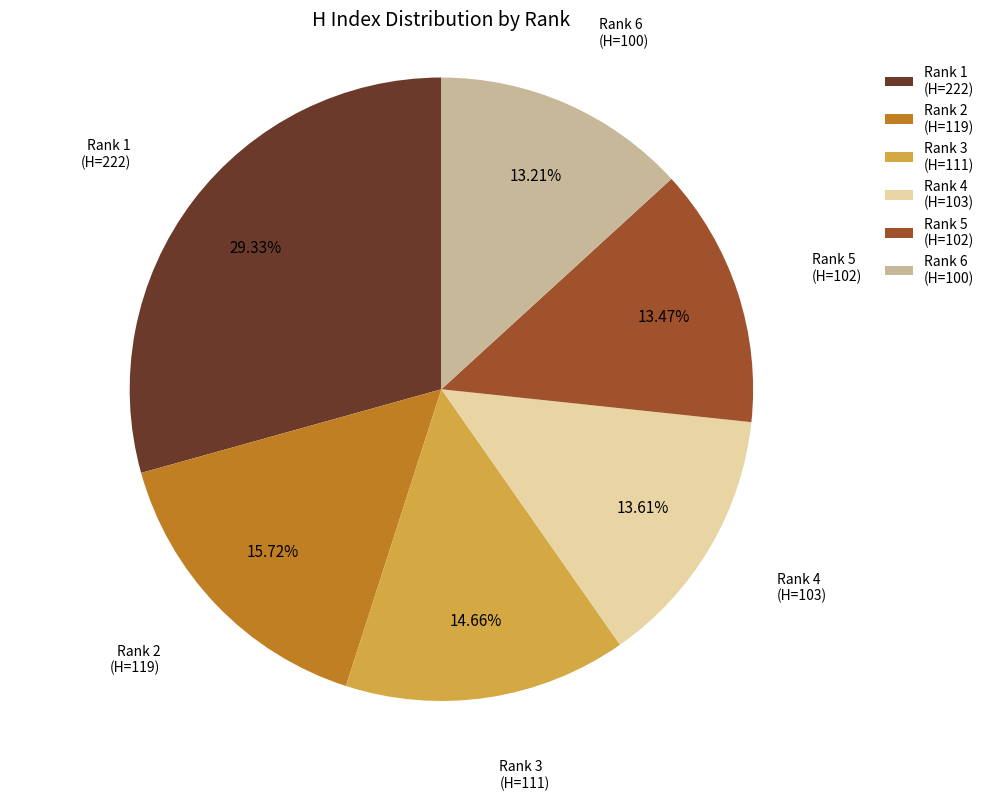

Is Rank 4 the majority of the pie?

No